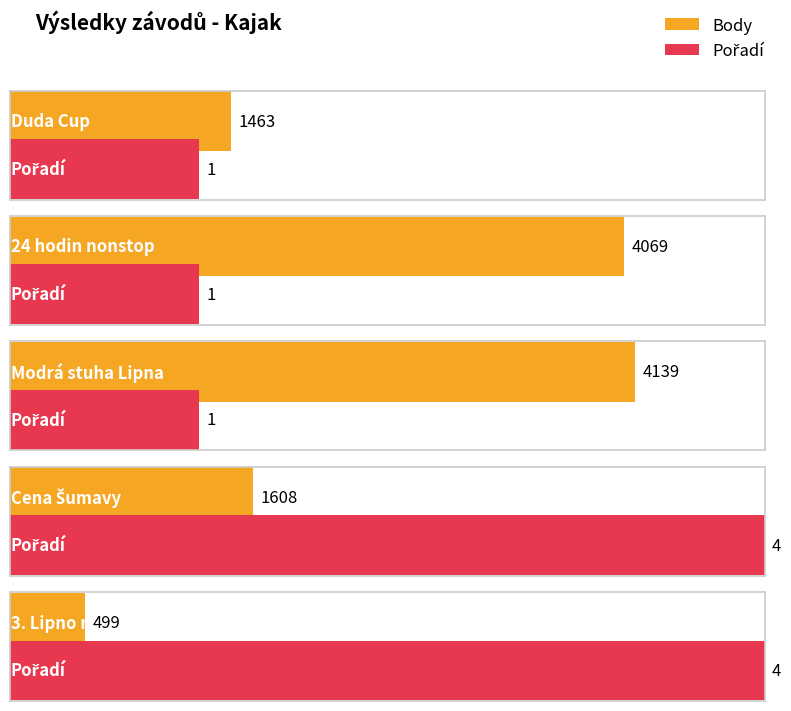

What is the average value of the Body series?

2356